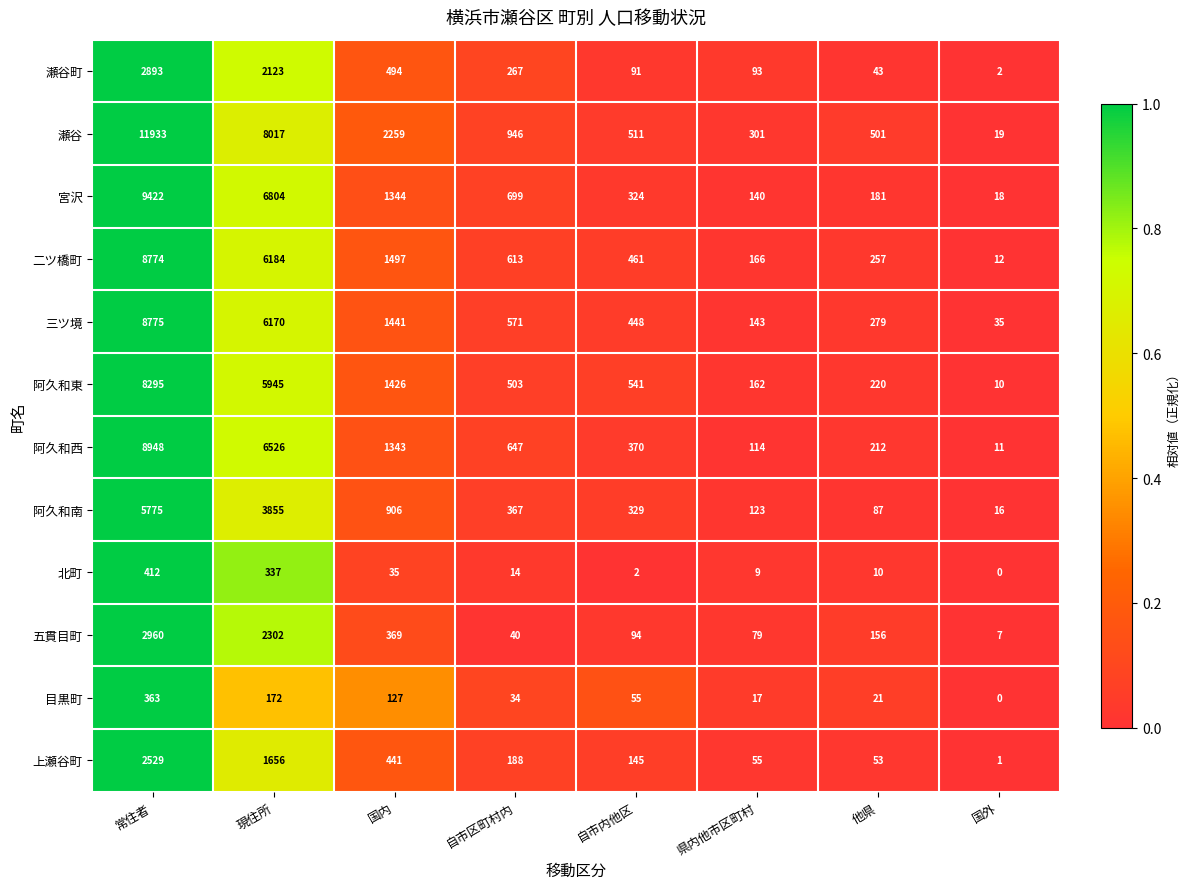

Is it true that 三ツ境 equals 3701 at 常住者?

False